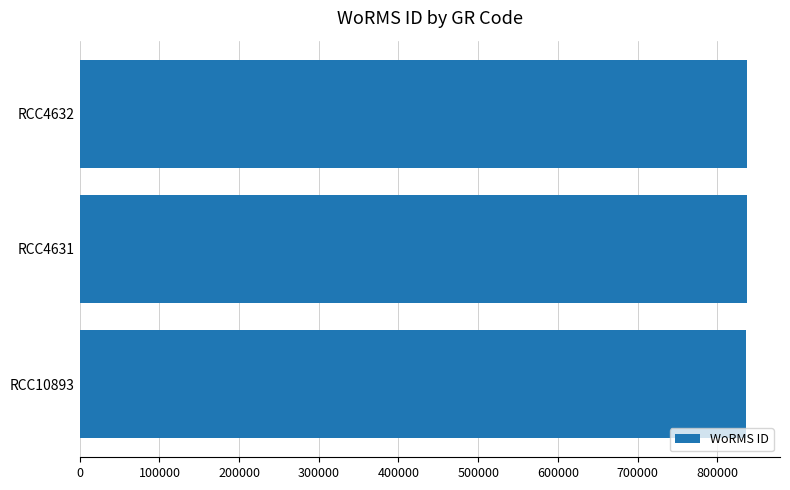

Approximately how many times larger is the value at RCC4632 compared to RCC4631?

1.0